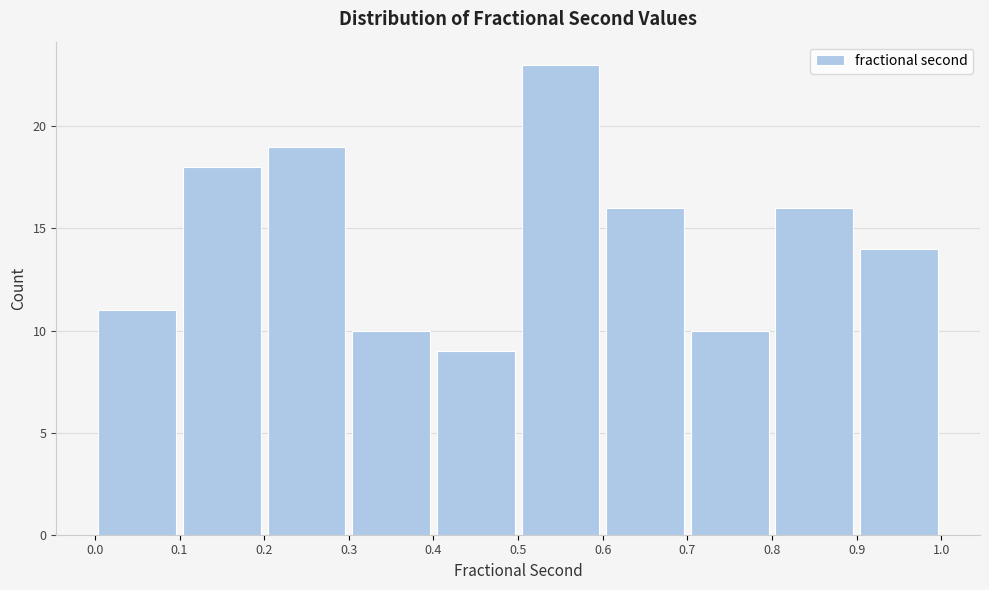

Which range on the x-axis has the tallest bar?

0.5 to 0.6